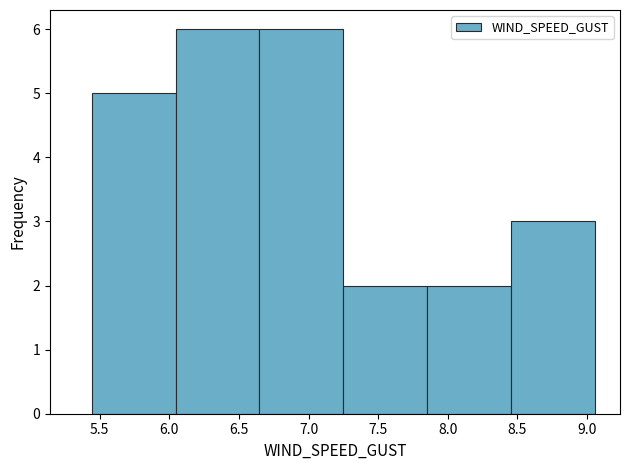

Reading left to right, transcribe this chart: for each bar, give the range it covers on the x-axis and its height. Neither the bar edges nor the heights are printed on the chart, so give them approximately, as read against the axes.

5.45 to 6.05: 5
6.05 to 6.65: 6
6.65 to 7.25: 6
7.25 to 7.85: 2
7.85 to 8.45: 2
8.45 to 9.05: 3